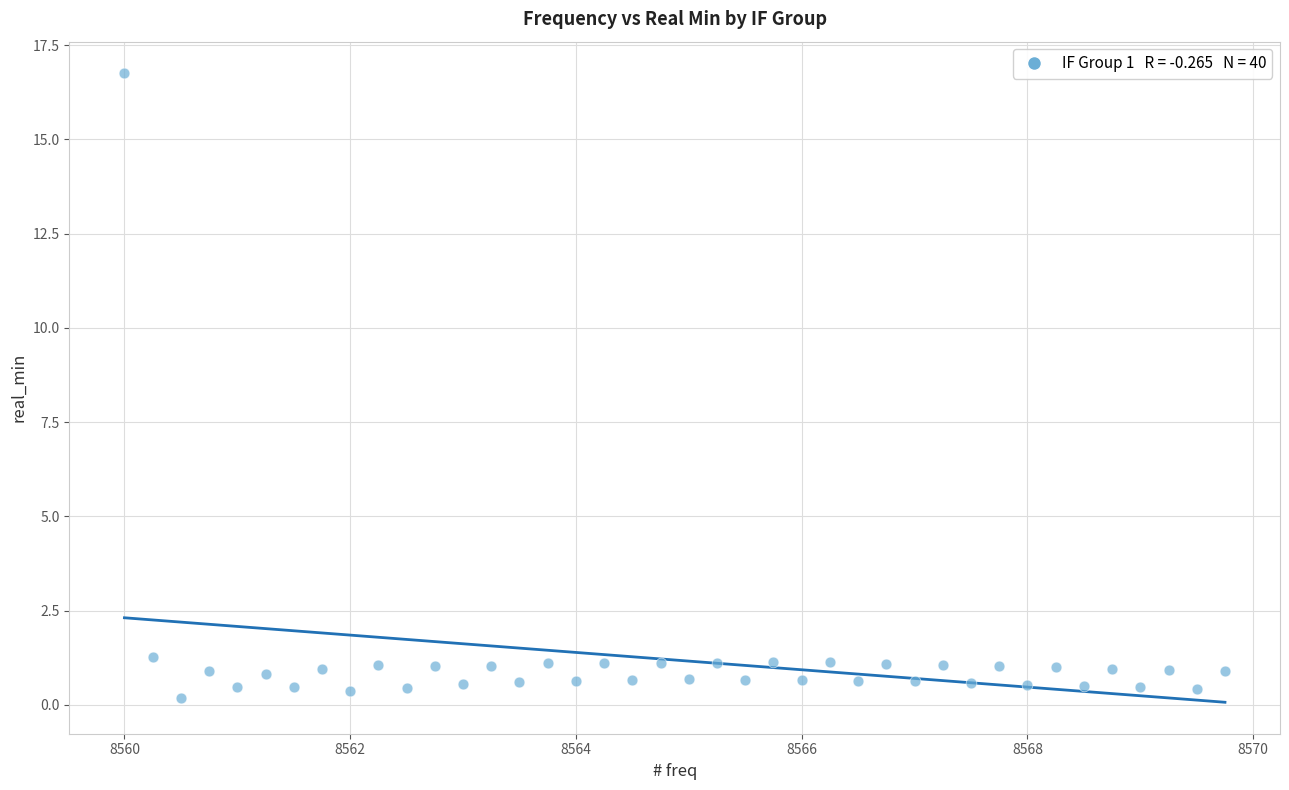

What is the range of Y values (max minus min)?

16.6